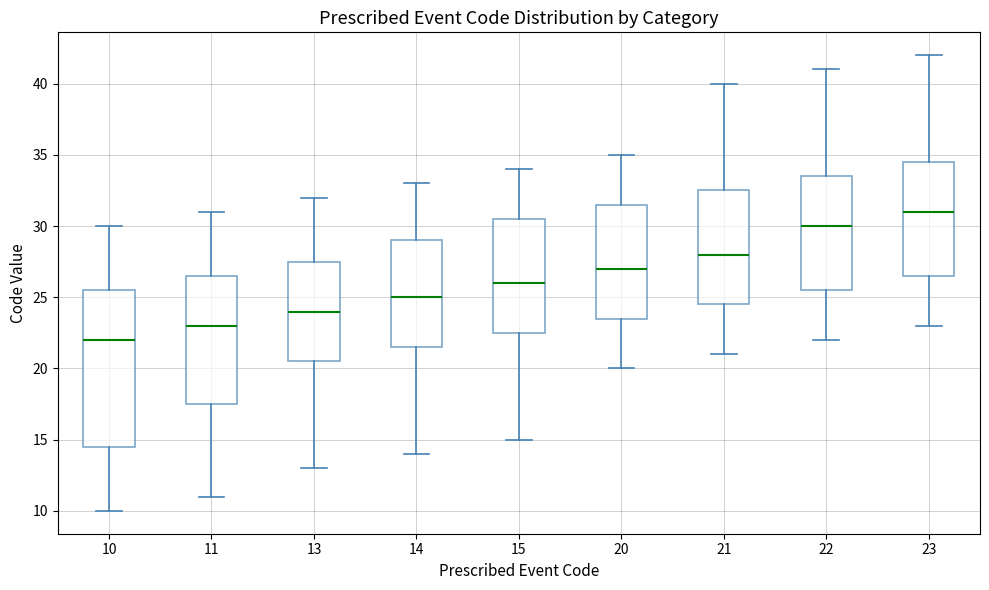

Which box's median line is the highest?

23